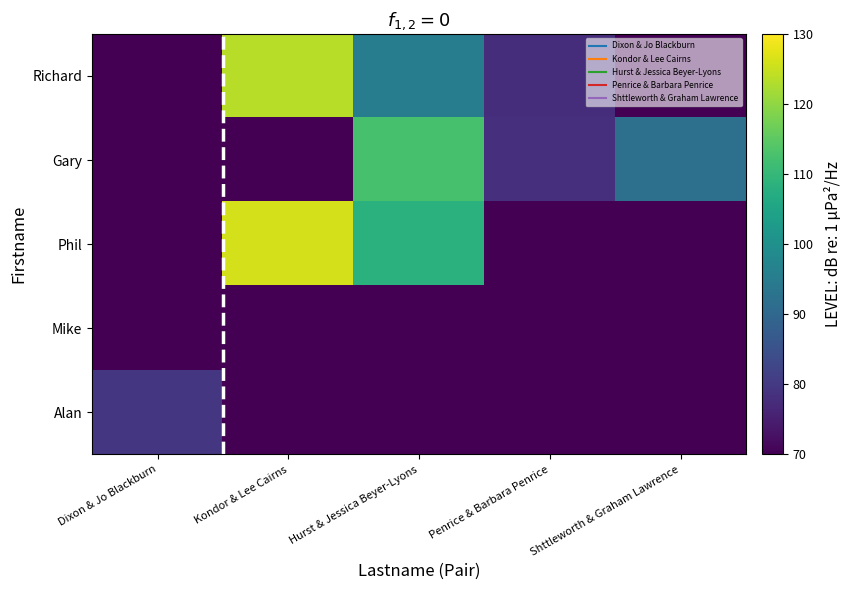

Between Hurst & Jessica Beyer-Lyons and Penrice & Barbara Penrice, which series saw the biggest shift?

Phil